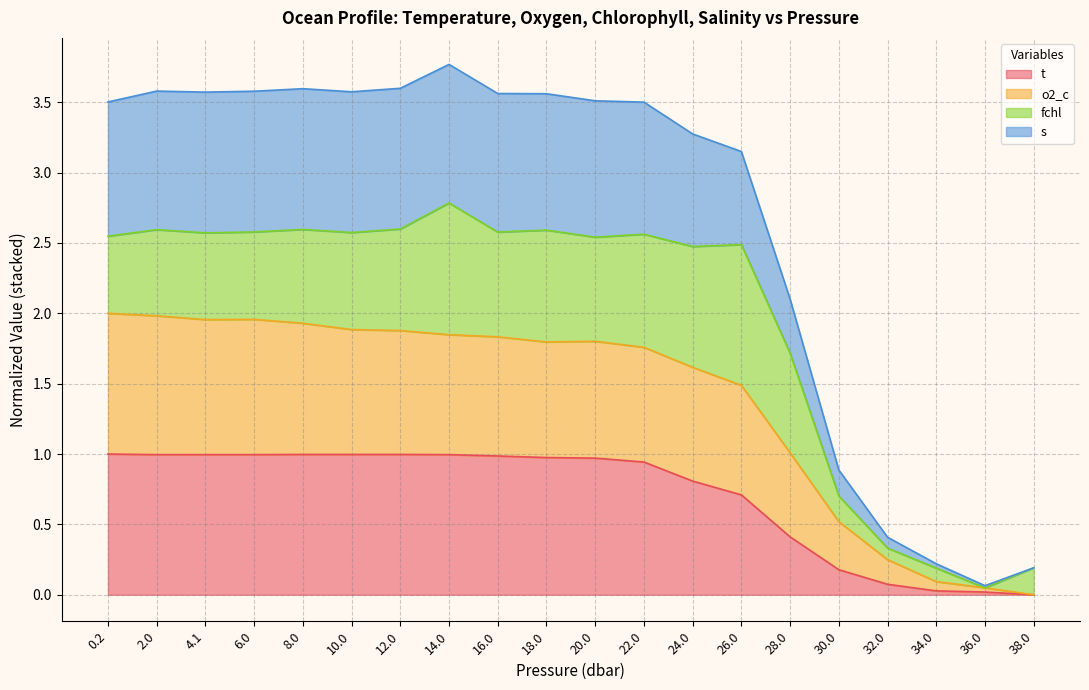

True or false: o2_c has more than 1 points higher than both neighbors.

True